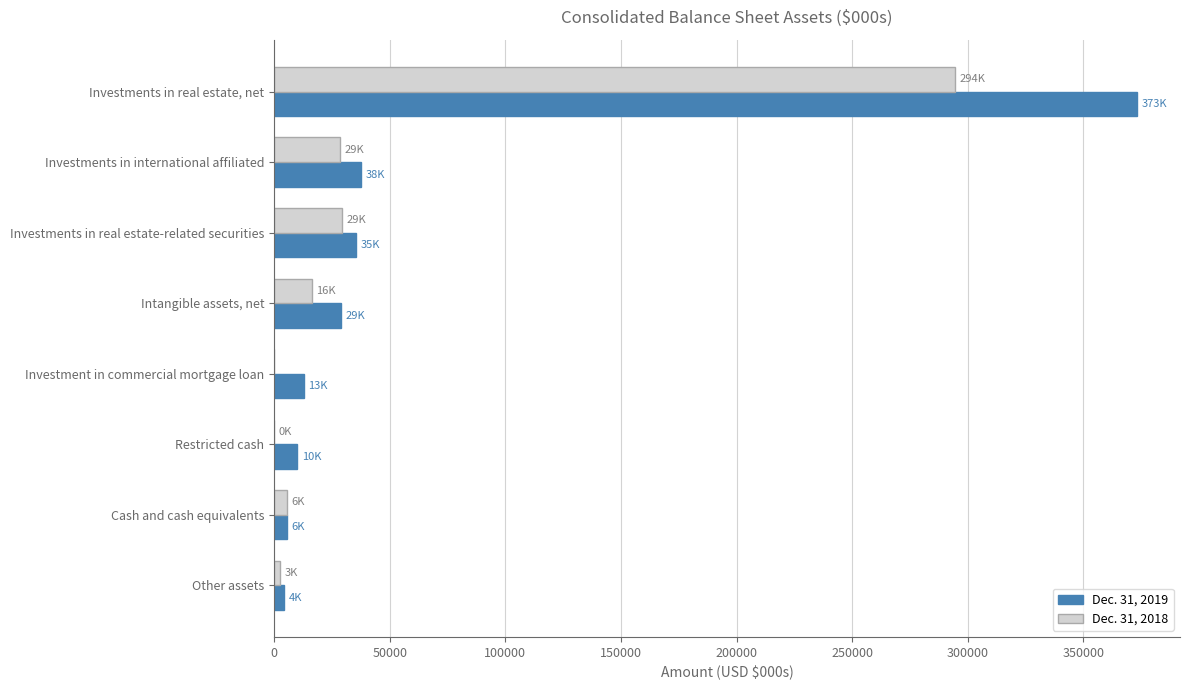

What is the maximum value shown in the chart?

373088